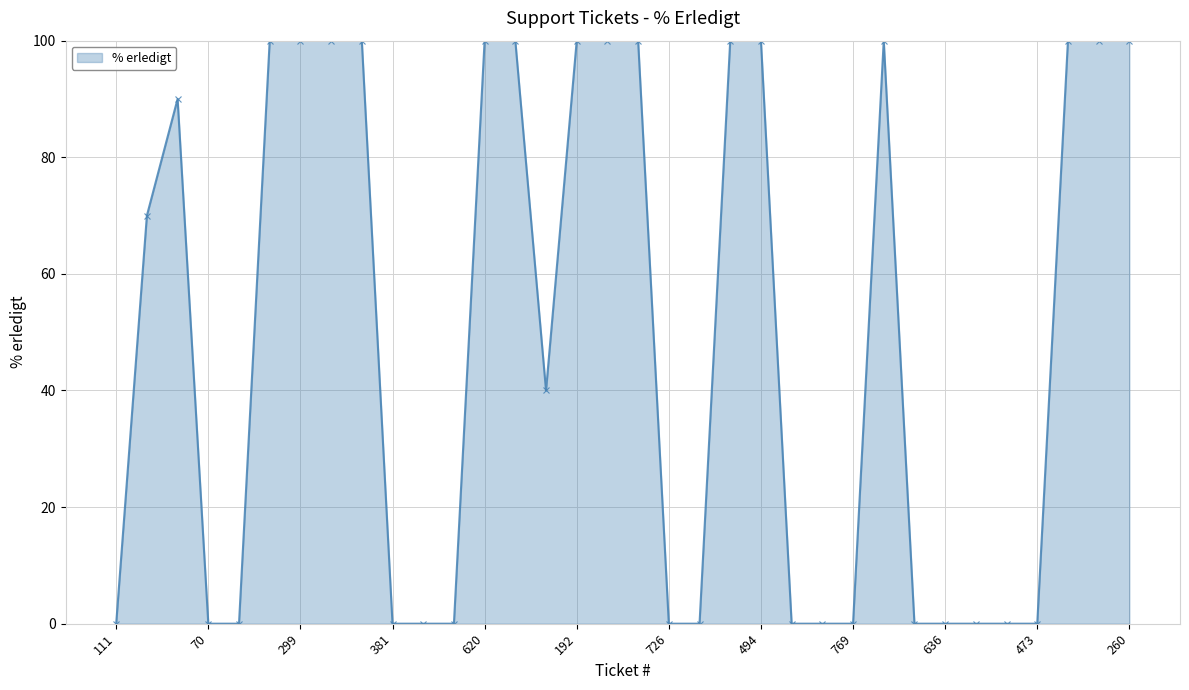

What is the value of the 3rd point from the left?

90